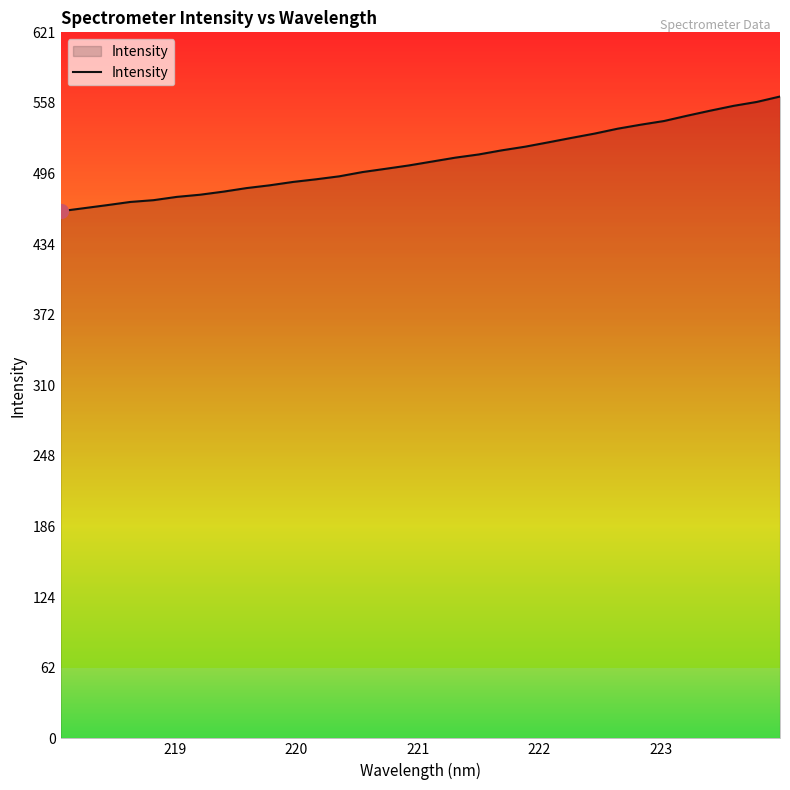

What is the maximum value shown in the chart?

564.1